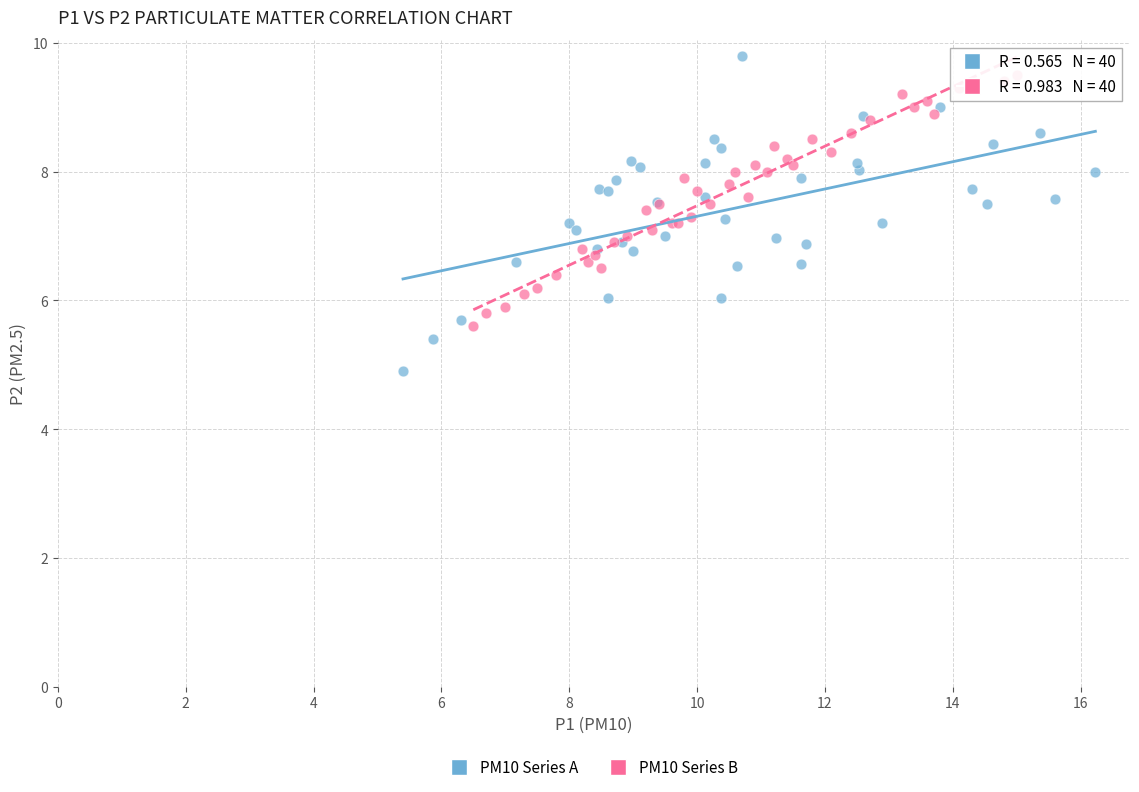

Which series contains the lowest Y value?

PM10 Series A